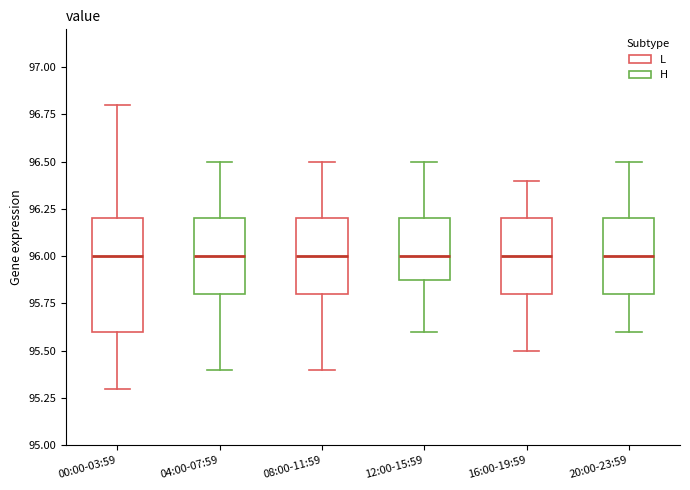

Reading left to right, transcribe this box plot: for each box, give where its median line is, the range the box spans, and where its two whiskers end, as read against the y-axis. The values are not printed on the chart, so give them approximately, as read against the axis.

00:00-03:59: median 96.0, box 95.6 to 96.2, whiskers 95.3 to 96.8
04:00-07:59: median 96.0, box 95.8 to 96.2, whiskers 95.4 to 96.5
08:00-11:59: median 96.0, box 95.8 to 96.2, whiskers 95.4 to 96.5
12:00-15:59: median 96.0, box 95.9 to 96.2, whiskers 95.6 to 96.5
16:00-19:59: median 96.0, box 95.8 to 96.2, whiskers 95.5 to 96.4
20:00-23:59: median 96.0, box 95.8 to 96.2, whiskers 95.6 to 96.5